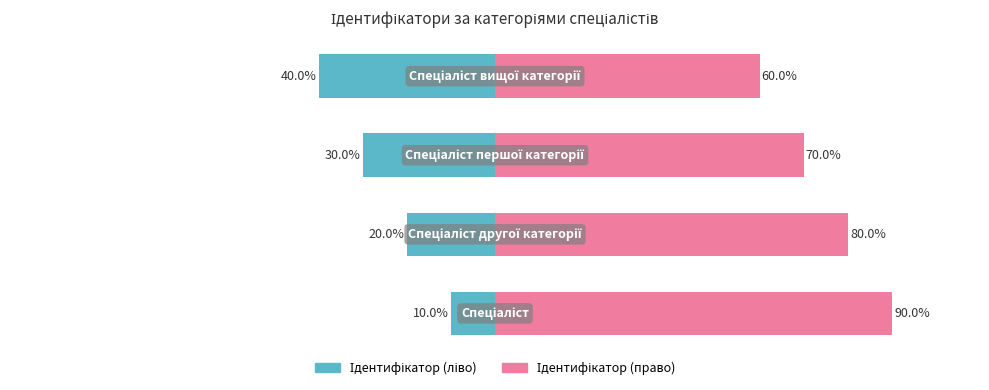

At which label is Ідентифікатор (право) closest to 75?

1